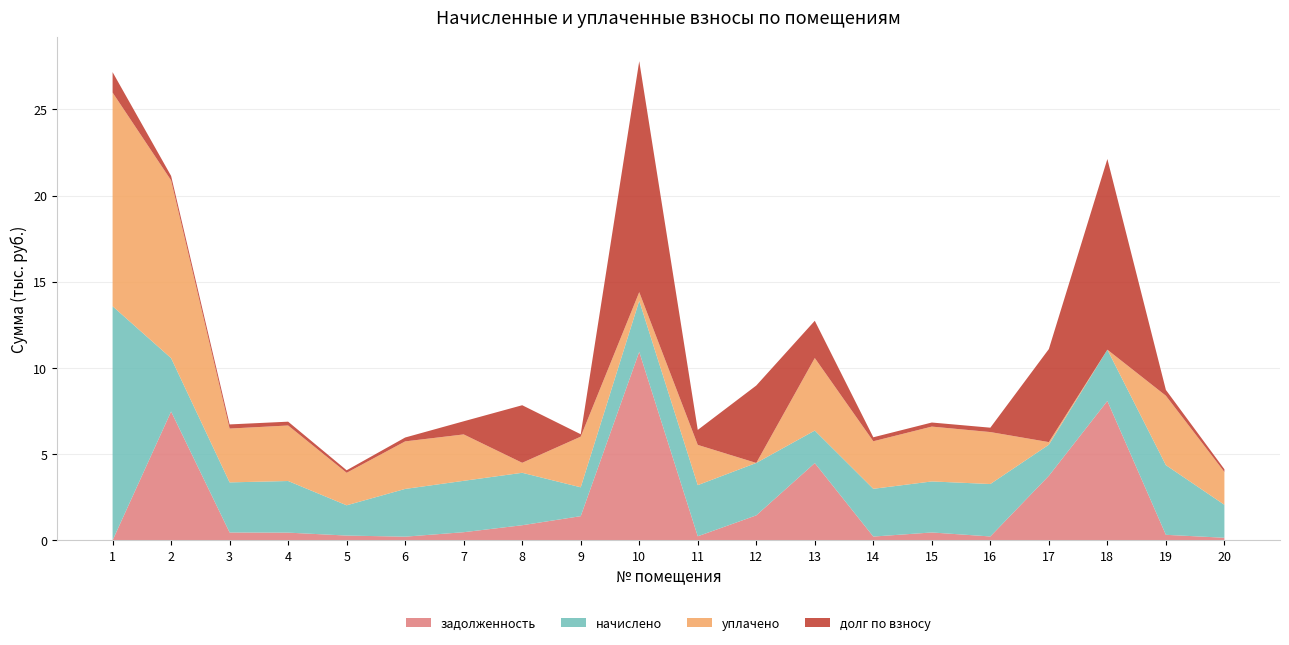

Reading left to right, extract all data points from this chart.

задолженность: 1=0.0	2=7472.4	3=456.4	4=447.9	5=277.2	6=213.1	7=472.6	8=877.0	9=1403.0	10=10935.8	11=235.9	12=1448.3	13=4482.9	14=219.7	15=457.1	16=225.7	17=3744.6	18=8085.2	19=320.7	20=150.0
начислено: 1=13578.4	2=3095.9	3=2905.3	4=2993.8	5=1755.5	6=2769.2	7=2980.2	8=3041.4	9=1673.8	10=2959.8	11=2966.5	12=3041.4	13=1884.7	14=2769.2	15=2959.8	16=3041.4	17=1803.1	18=2973.4	19=4041.6	20=1912.0
уплачено: 1=12393.3	2=10310.3	3=3122.0	4=3219.9	5=1885.2	6=2757.6	7=2691.0	8=580.0	9=2937.3	10=500.0	11=2334.0	12=0.0	13=4207.2	14=2758.3	15=3181.0	16=3013.6	17=151.0	18=0.0	19=4025.5	20=1903.0
долг по взносу: 1=1185.0	2=258.0	3=239.7	4=221.7	5=147.5	6=224.8	7=761.8	8=3338.3	9=139.5	10=13395.6	11=868.4	12=4489.7	13=2160.4	14=230.6	15=235.9	16=253.4	17=5396.7	18=11058.5	19=336.8	20=158.9